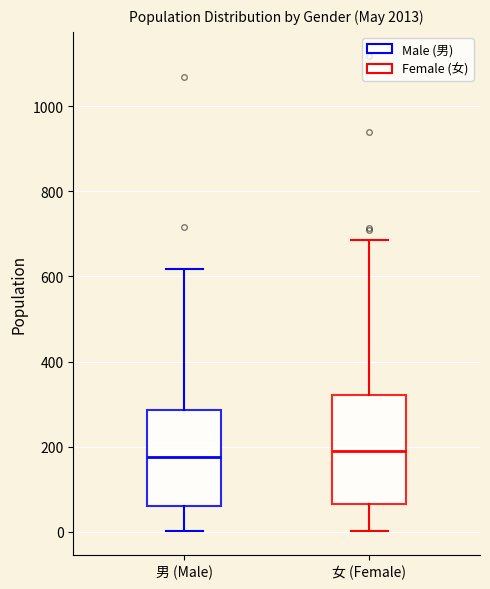

Comparing the boxes themselves (not the whiskers), which one is the tallest?

女 (Female)